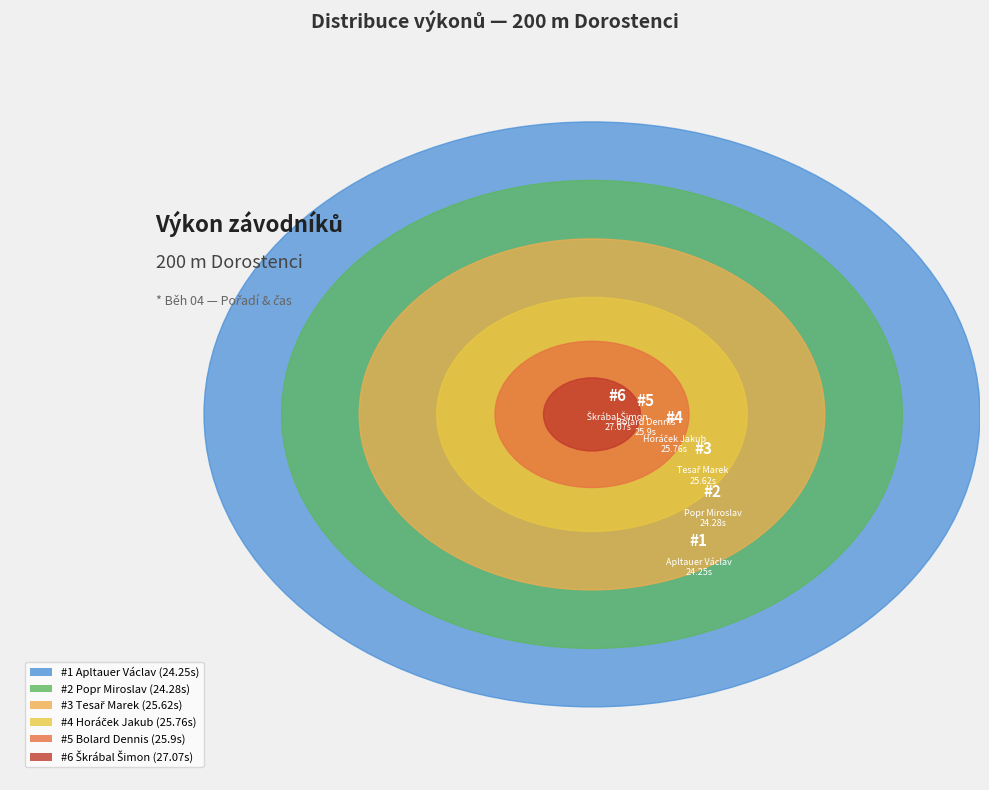

Does any single category account for the majority?

No